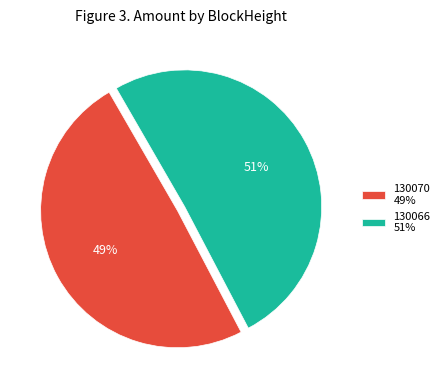

Count the number of slices in the pie.

2